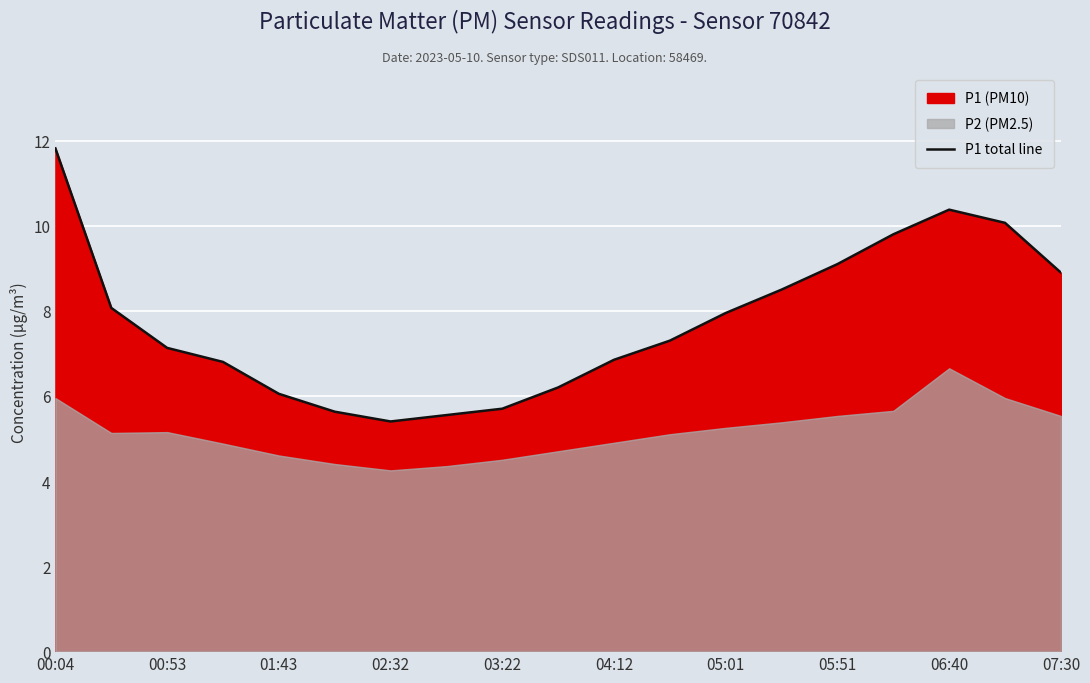

True or false: P1 total line has a value of 10.4 at 06:40.

True